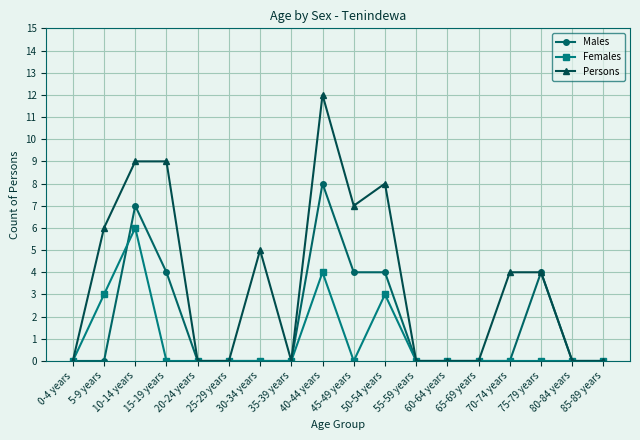

True or false: Persons has more than 2 interior local peaks.

True